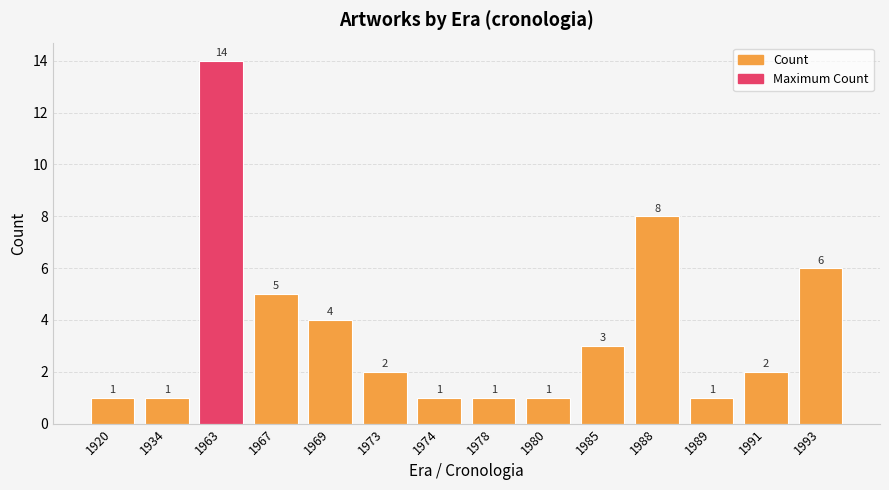

What is the smallest value displayed?

1